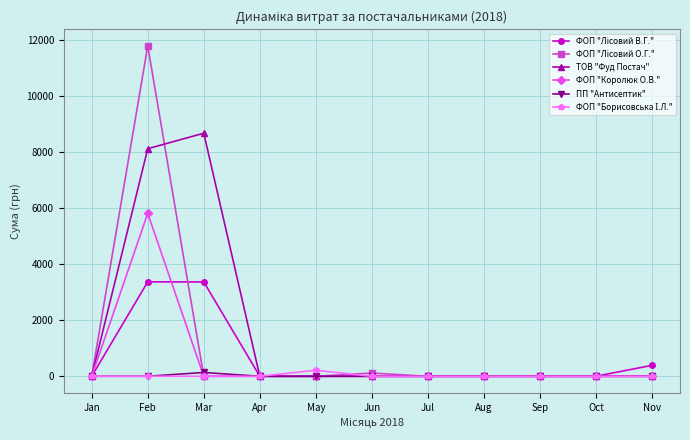

How many data points in ПП "Антисептик" are above 0?

1